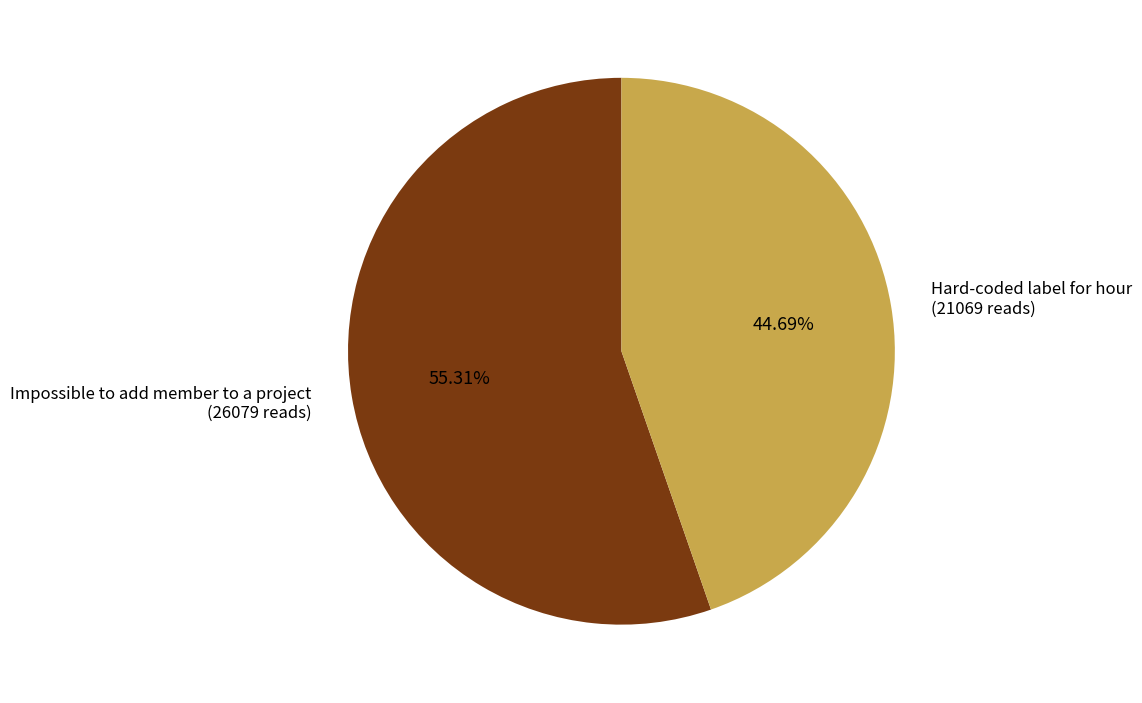

Count the number of slices in the pie.

2